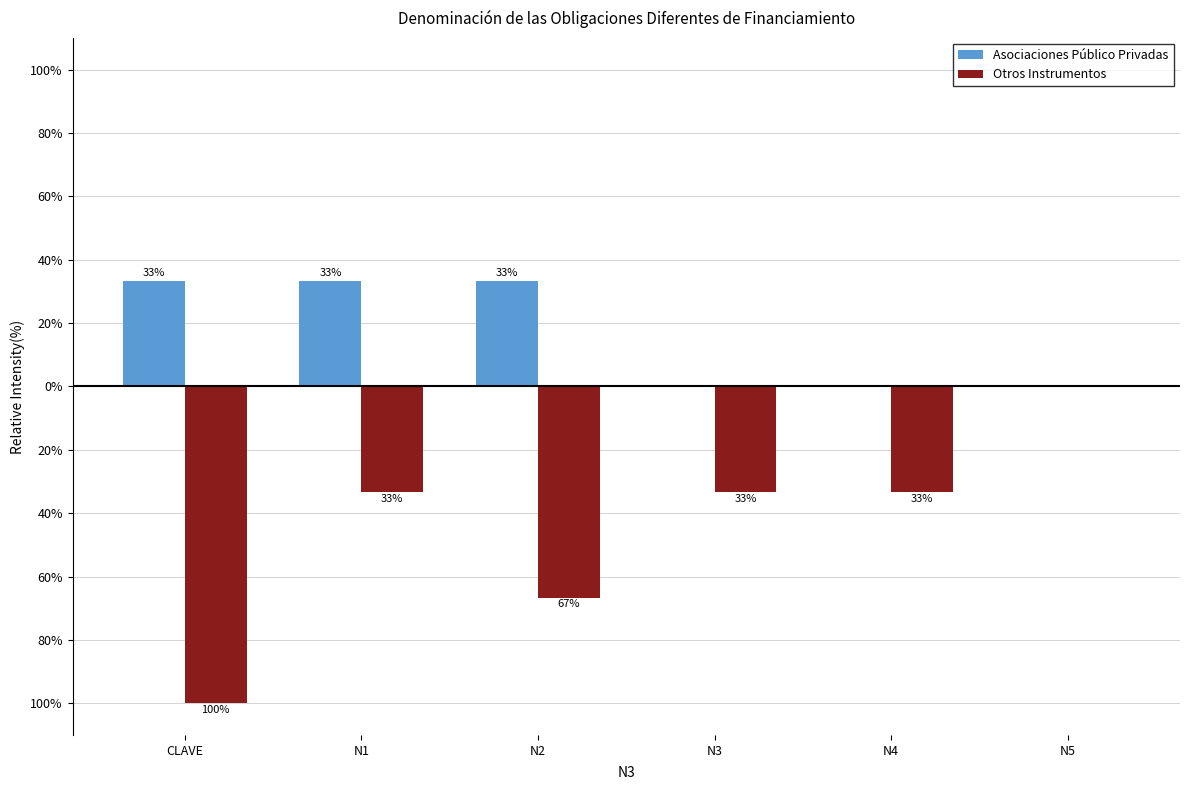

The Asociaciones Público Privadas series shows 13.4 at N4. True or false?

False